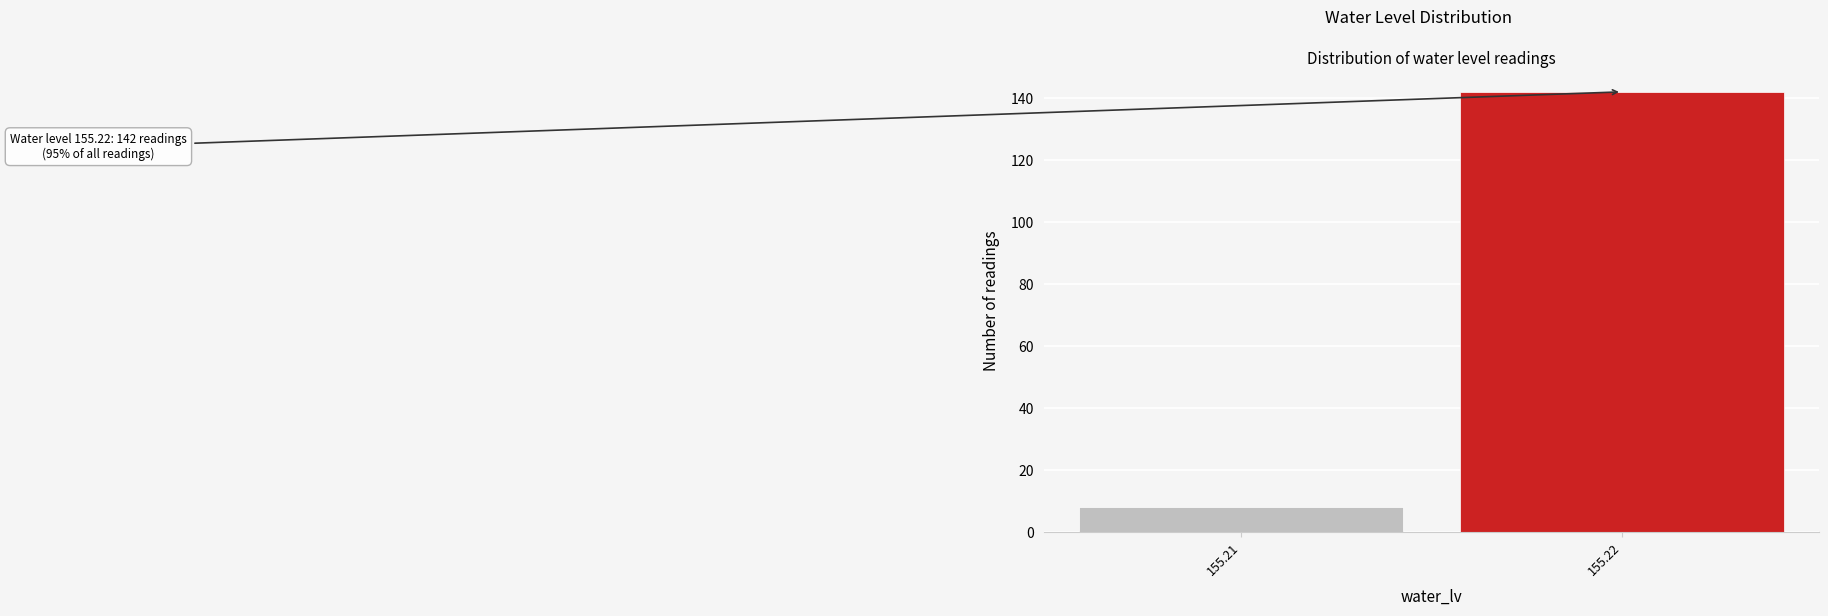

Reading right to left, transcribe all the data shown in this chart.

142	8